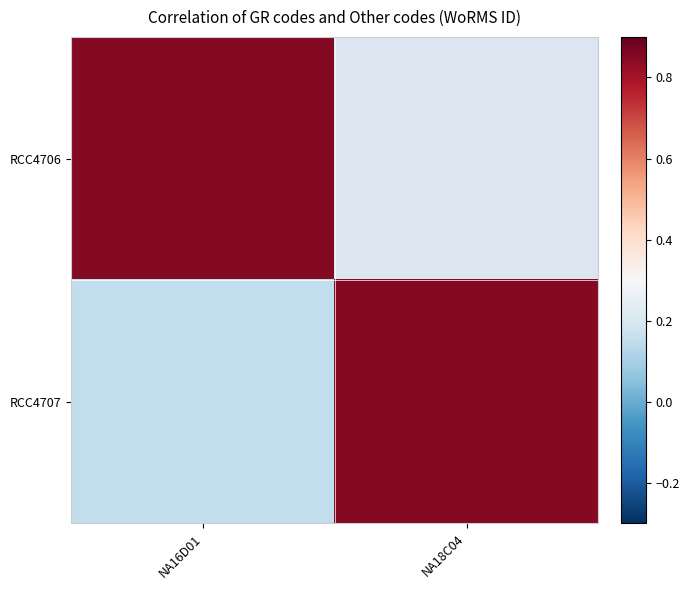

Which category has the lowest value across all series?

NA16D01